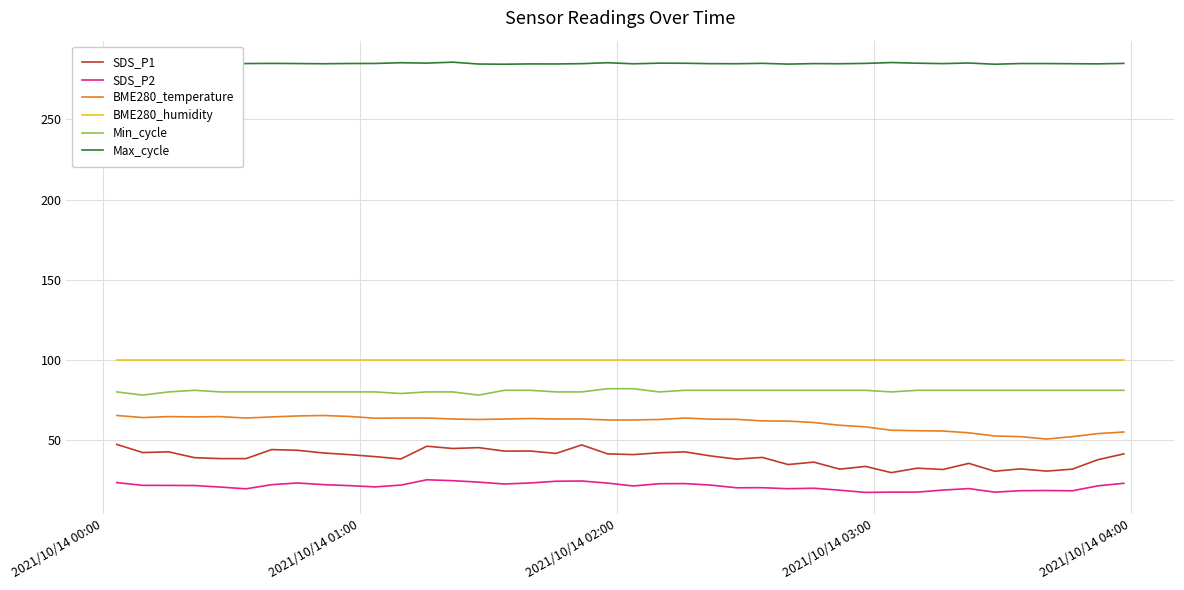

In SDS_P2, how many points are lower than both neighbors (excluding endpoints)?

9